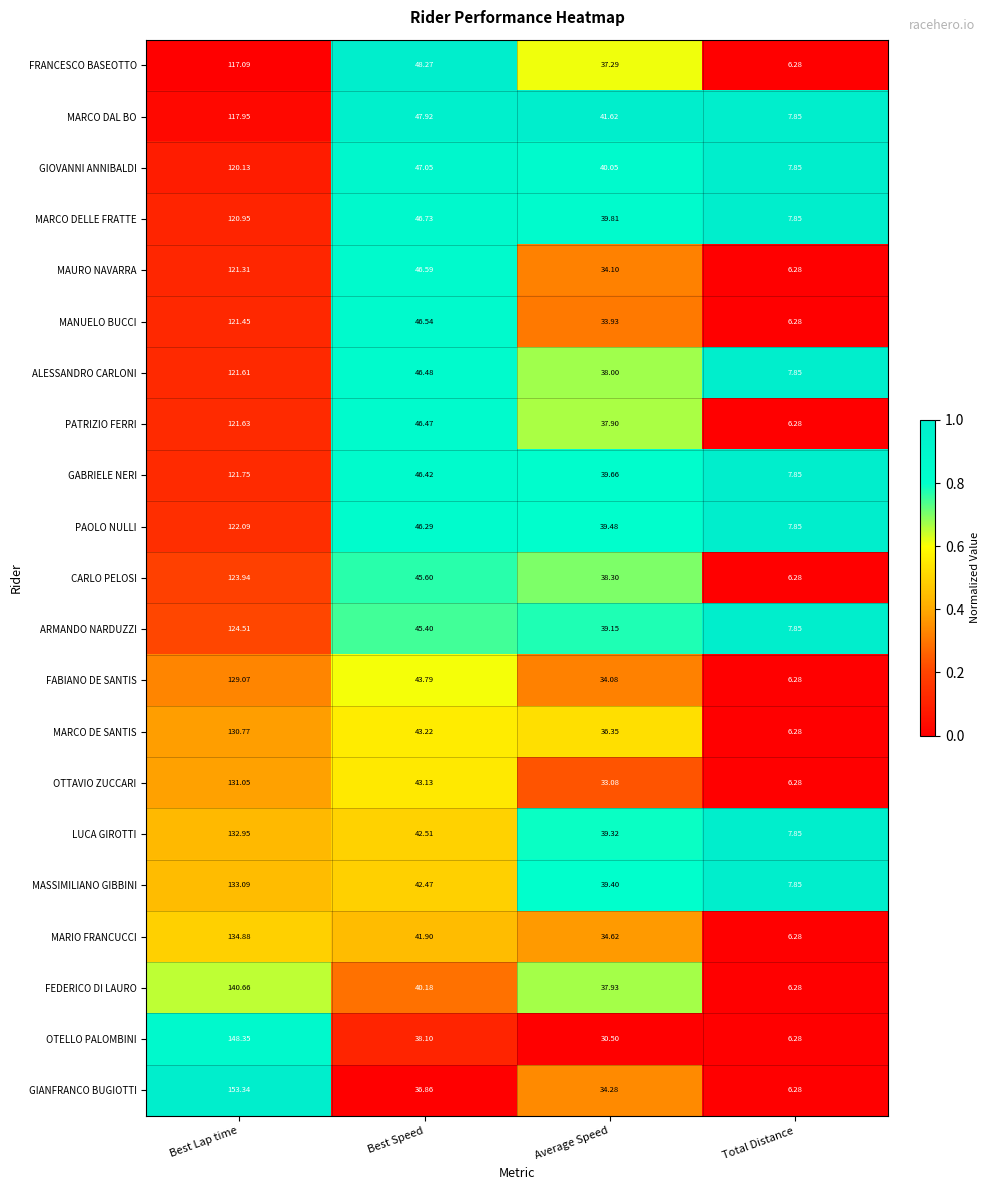

What is the difference between the highest and lowest values at Average Speed?

11.1